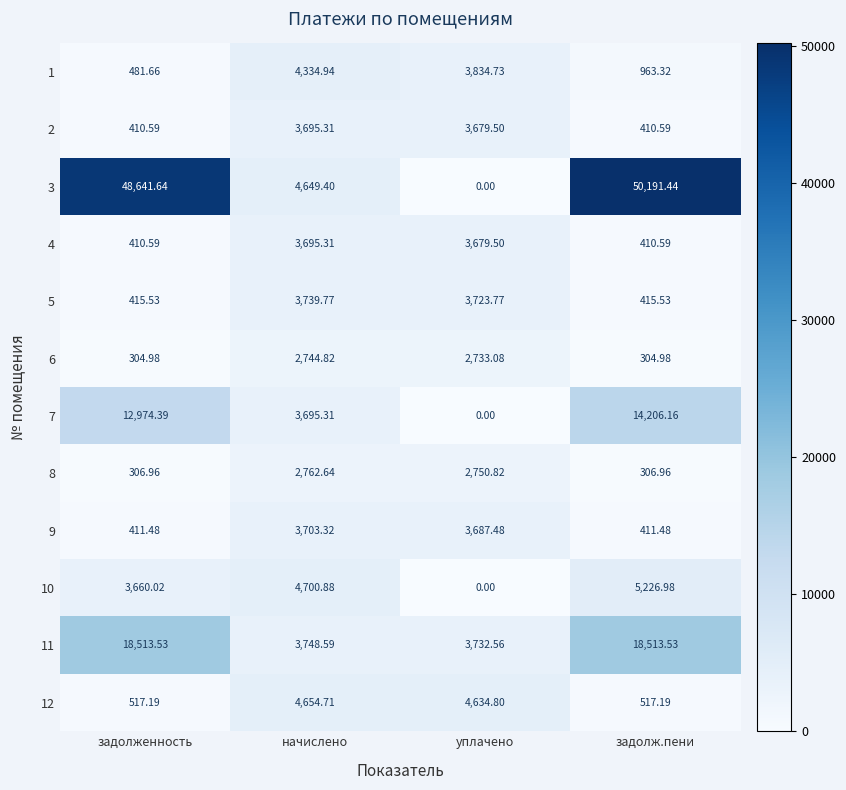

At which category is the sum across all series the highest?

задолж.пени